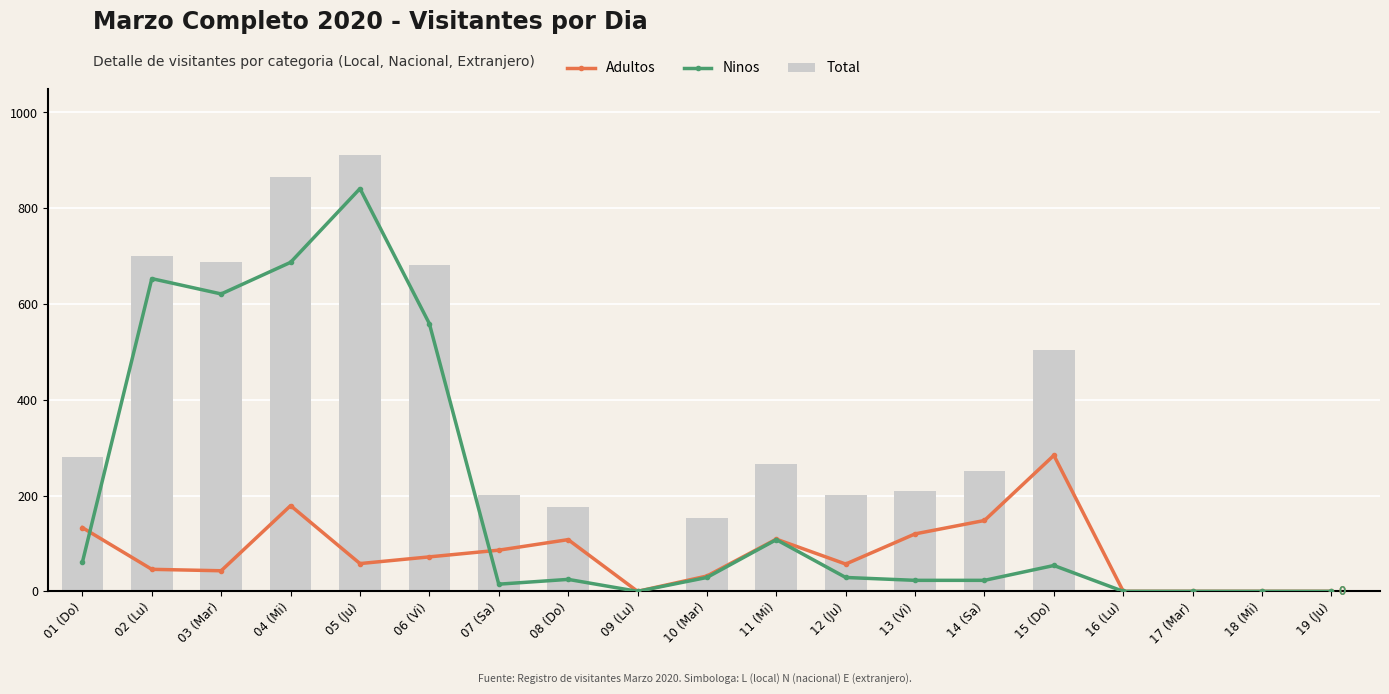

What is the difference between the highest and lowest values at 07 (Sa)?

186